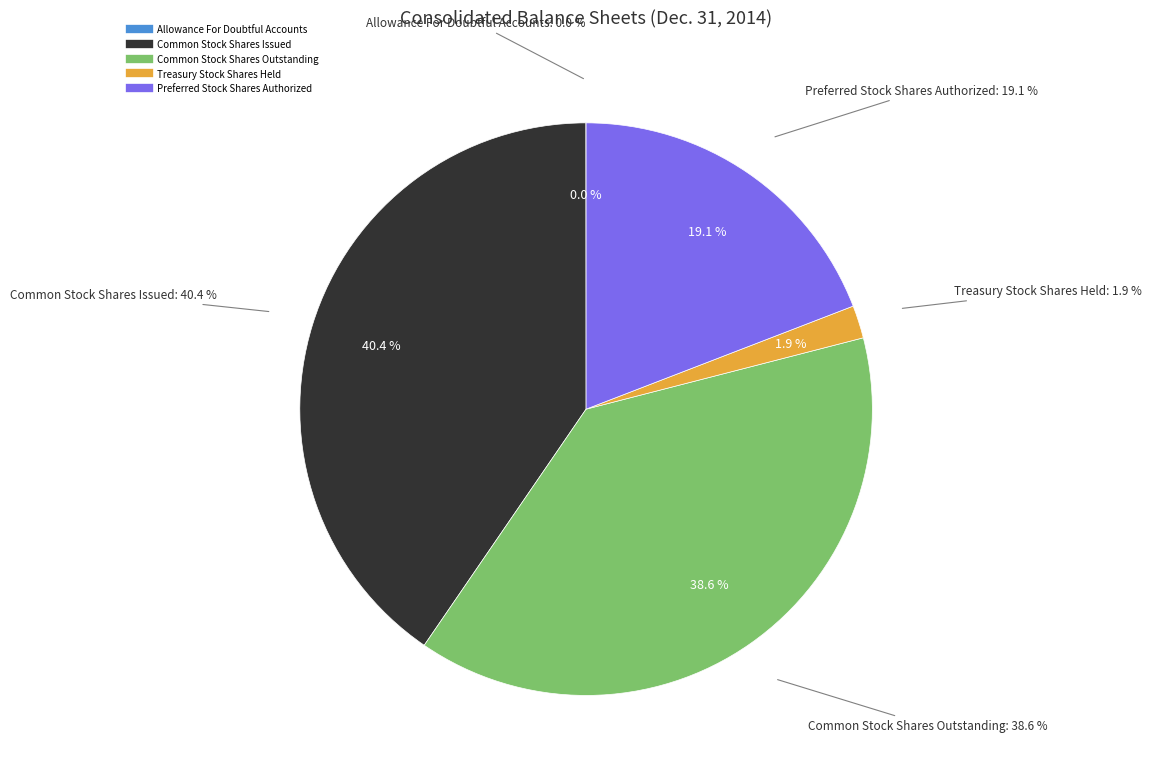

What is the change in value from Treasury Stock Shares Held to Preferred Stock Shares Authorized?

+22581077